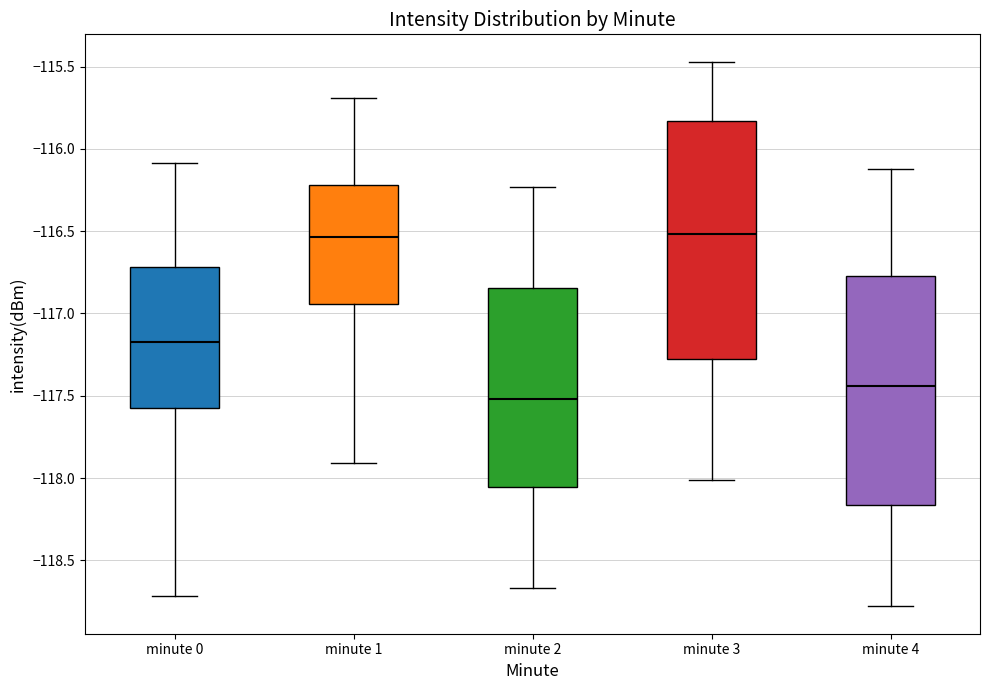

Reading left to right, transcribe this box plot: for each box, give where its median line is, the range the box spans, and where its two whiskers end, as read against the y-axis. The values are not printed on the chart, so give them approximately, as read against the axis.

minute 0: median -117.15, box -117.60 to -116.70, whiskers -118.70 to -116.10
minute 1: median -116.55, box -116.95 to -116.20, whiskers -117.90 to -115.70
minute 2: median -117.50, box -118.05 to -116.85, whiskers -118.65 to -116.25
minute 3: median -116.50, box -117.25 to -115.85, whiskers -118.00 to -115.45
minute 4: median -117.45, box -118.15 to -116.75, whiskers -118.80 to -116.10